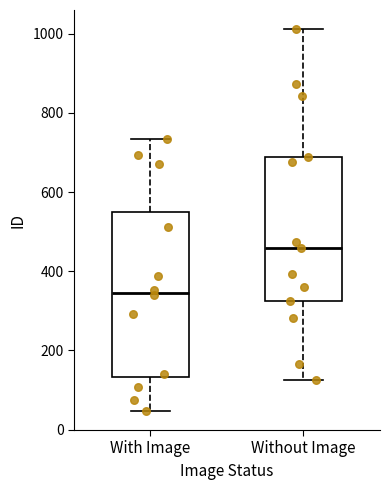

Which box has the highest median line?

Without Image